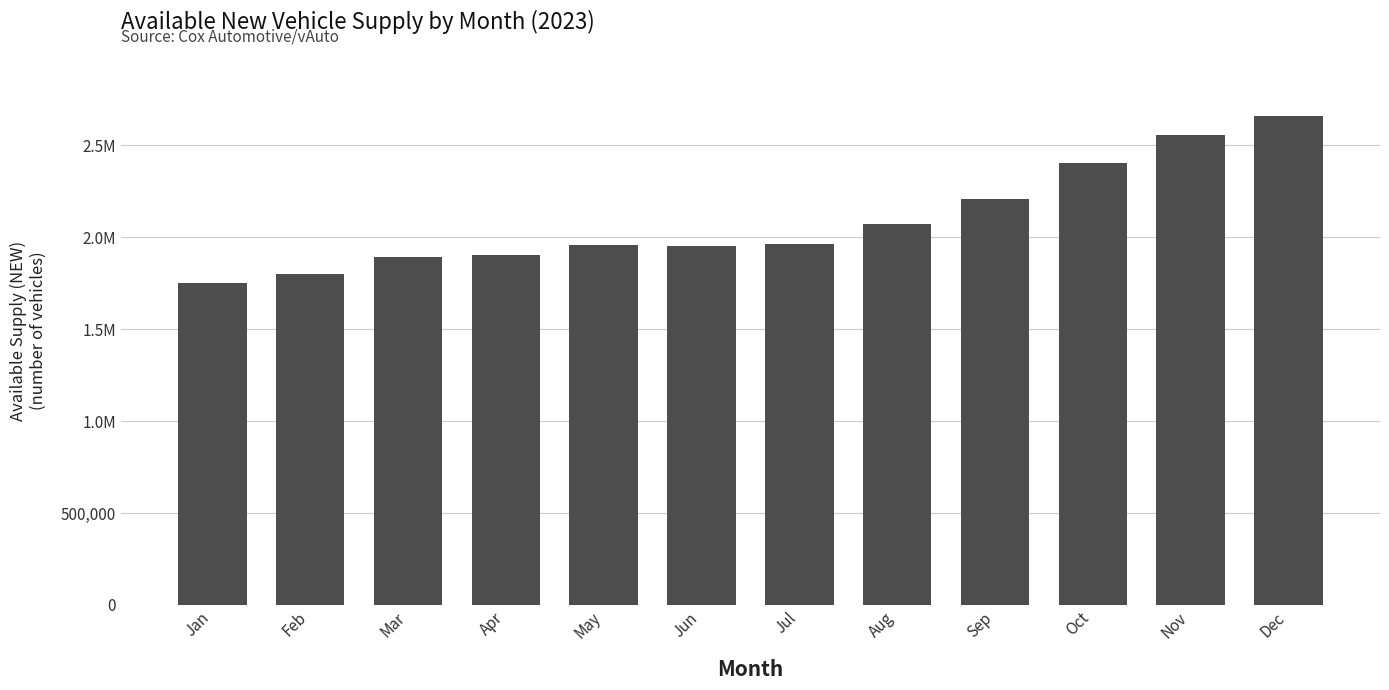

What is the average value?

2093742